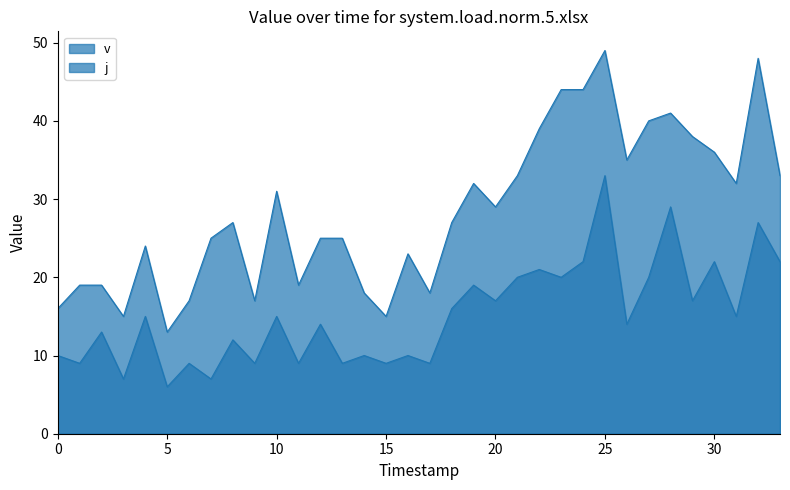

At 3, list the series in order from smallest to largest.

j, v